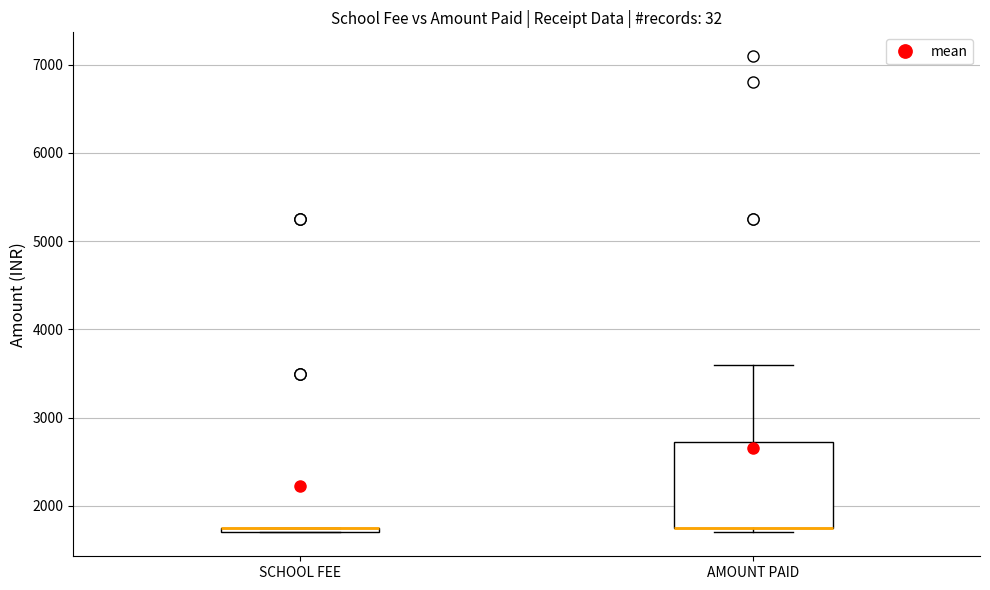

Where is the upper edge of the box for SCHOOL FEE on the y-axis? The values are not printed on the chart, so give them approximately, as read against the axis.

1800